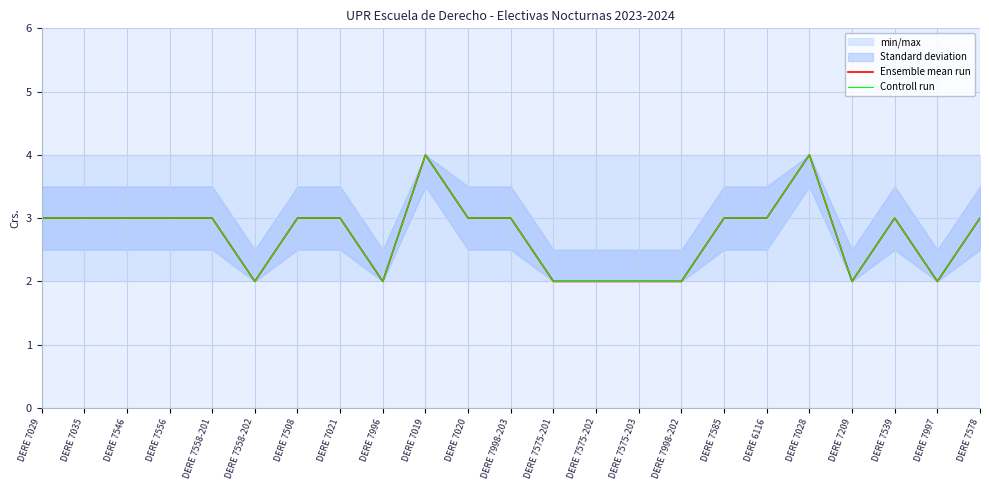

True or false: Controll run and Ensemble mean run intersect in this chart.

False